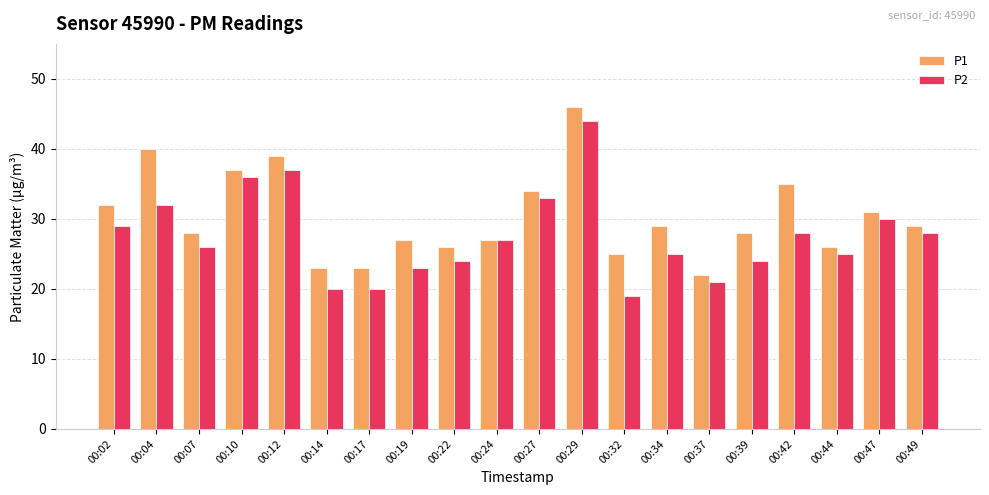

What is the difference between the second highest and second lowest values in the P2 series?

17